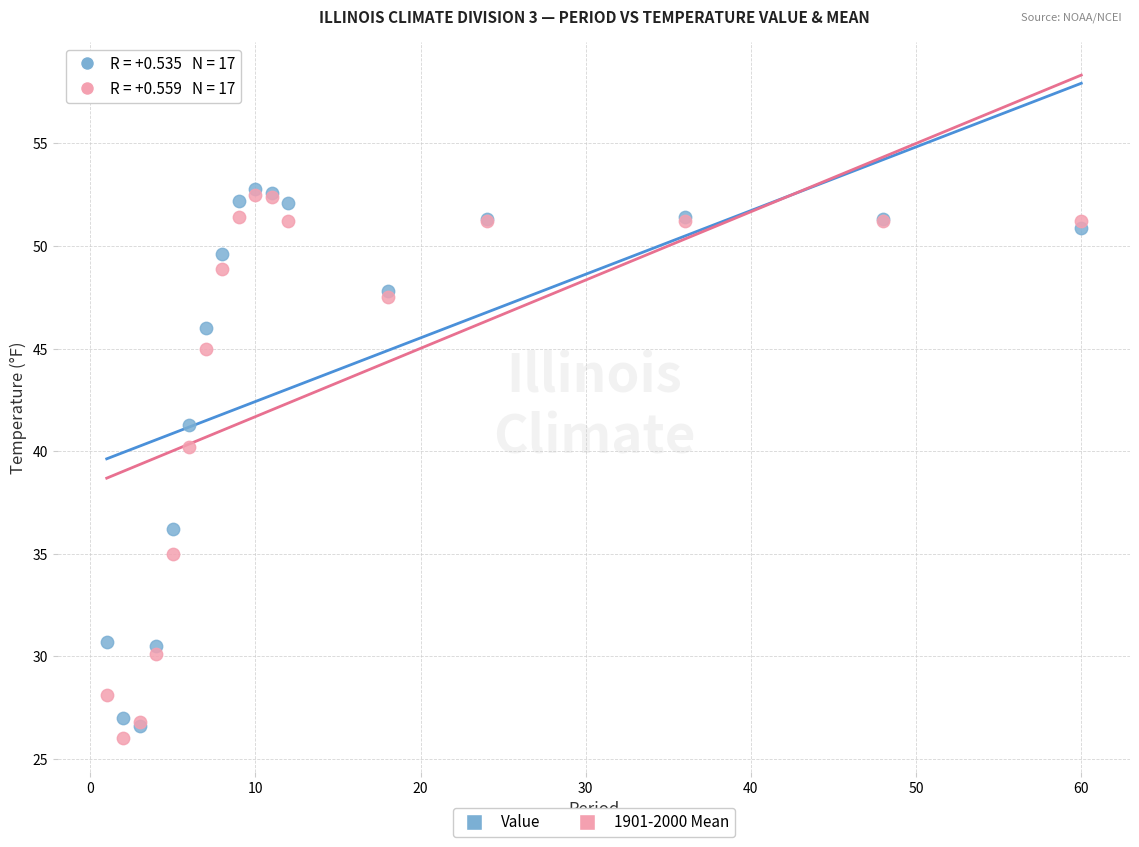

What are all the series names shown in the legend?

Value, 1901-2000 Mean